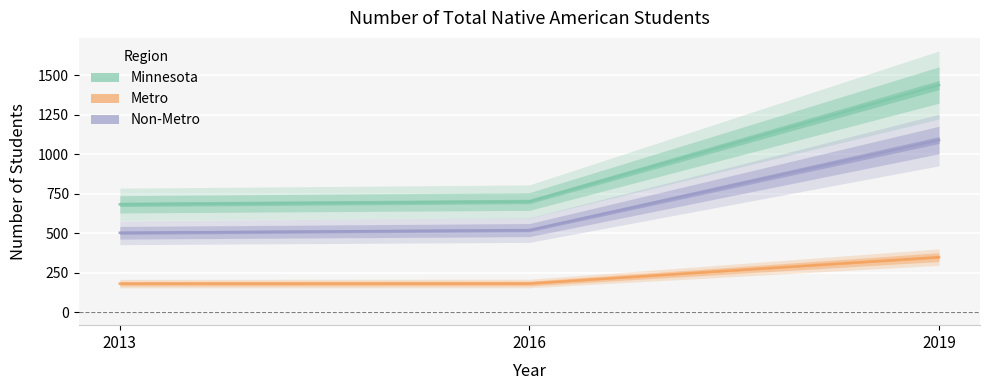

How many lines are shown in the chart?

3